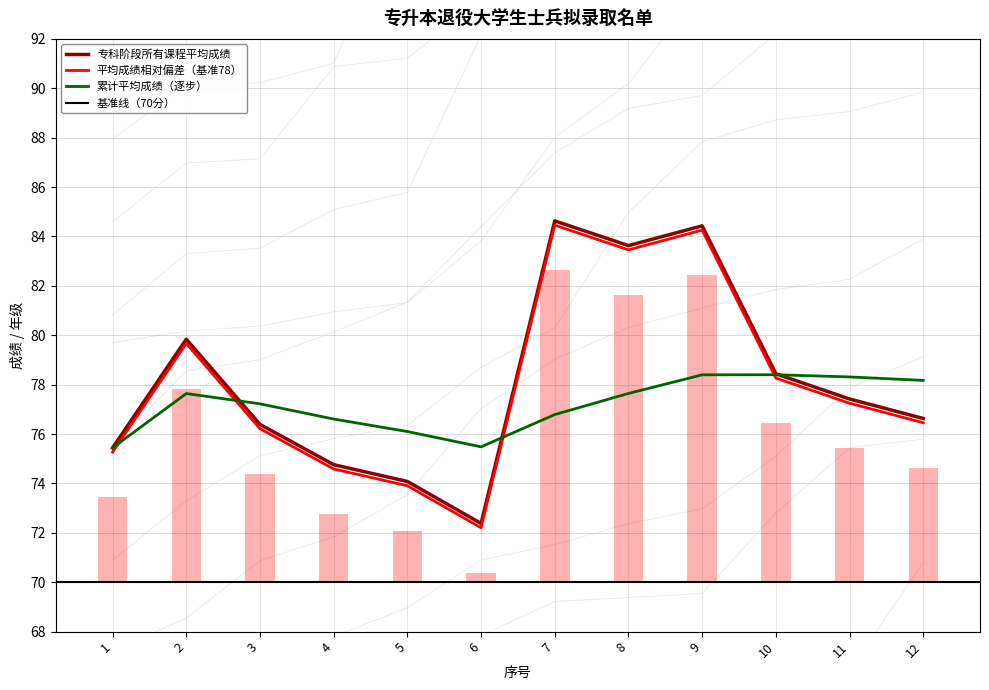

What is the smallest value displayed?

72.4